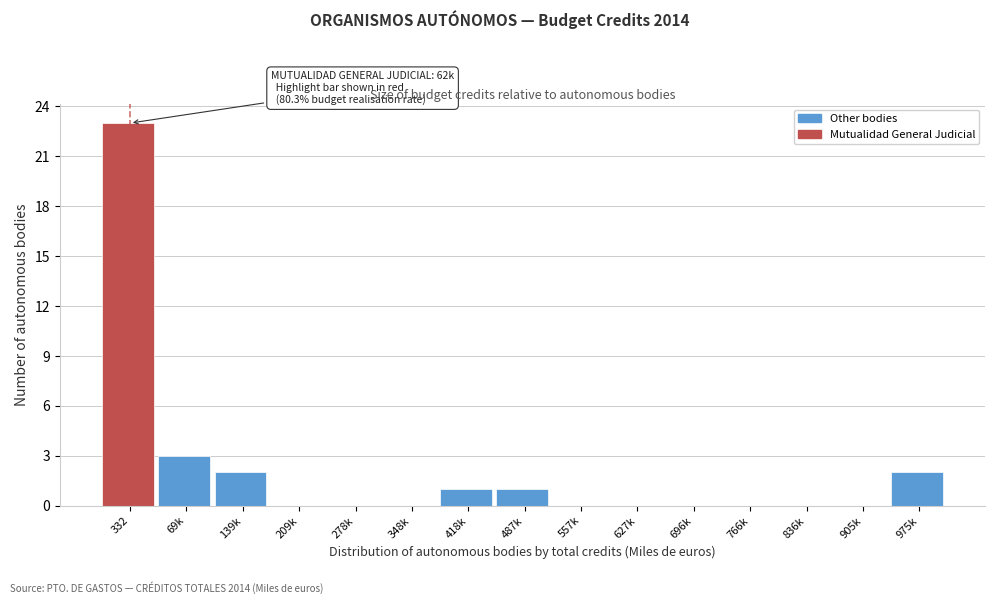

Reading left to right, extract all data points from this chart.

332=23	69k=3	139k=2	209k=0	278k=0	348k=0	418k=1	487k=1	557k=0	627k=0	696k=0	766k=0	836k=0	905k=0	975k=2